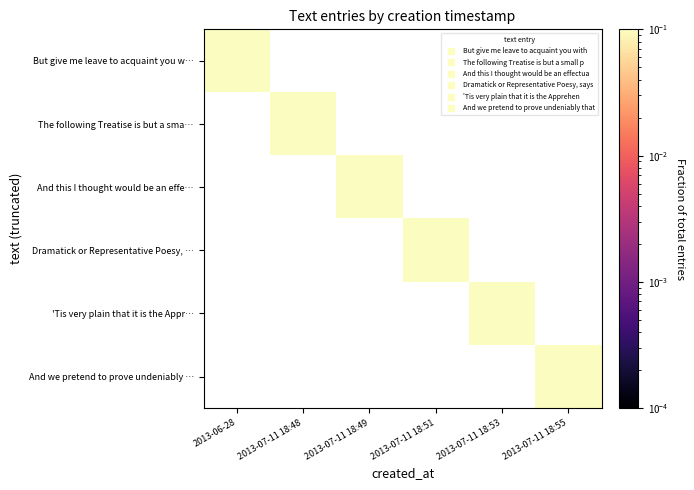

Is it true that Dramatick or Representative Poesy, … equals 0.0 at 2013-07-11 18:51?

False